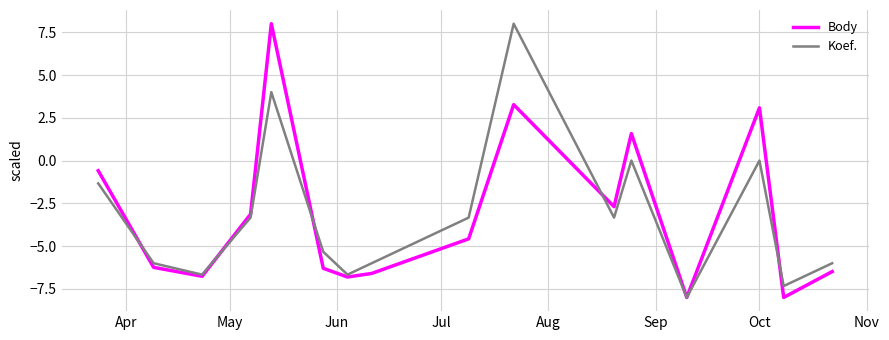

What is the minimum value shown in the chart?

-8.0